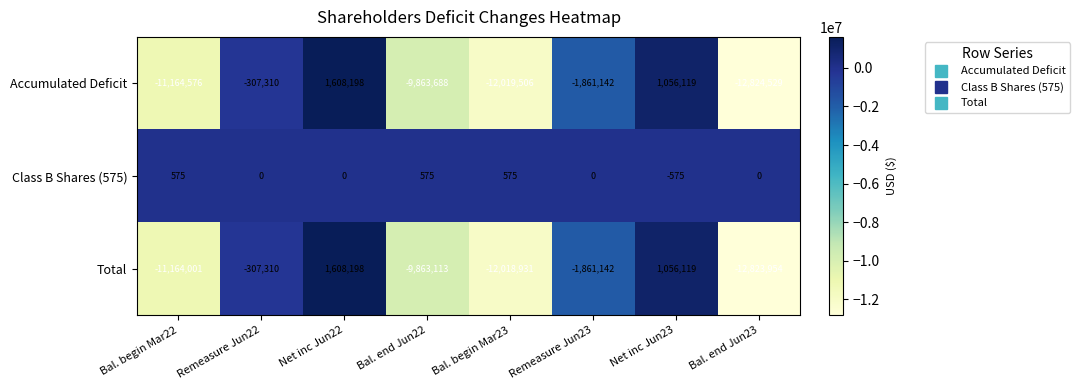

Where is Total nearest to the value -5607878?

Remeasure Jun23